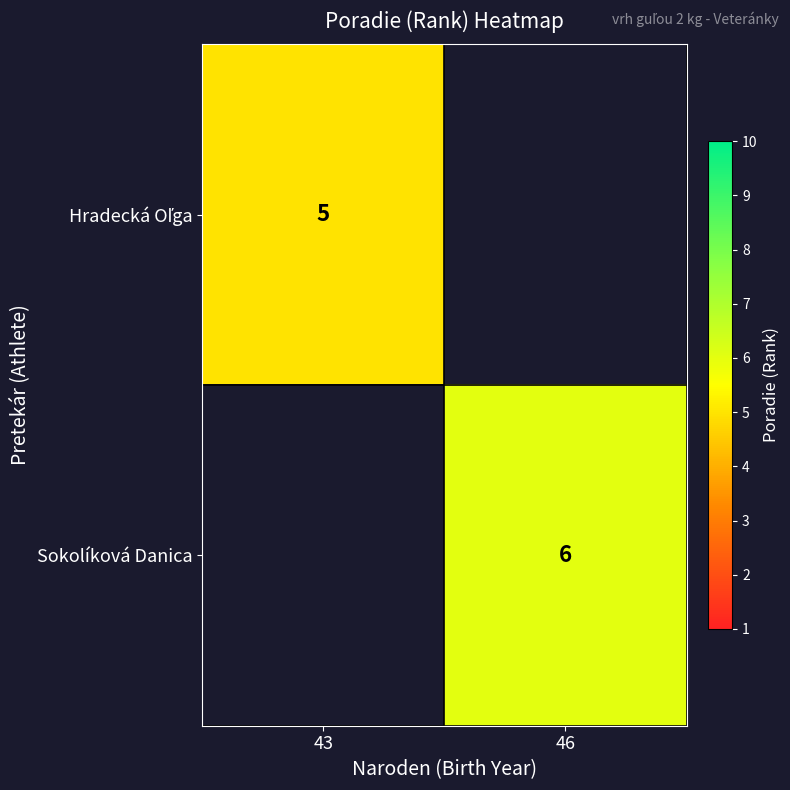

Is it true that Sokolíková Danica equals 10 at 46?

False